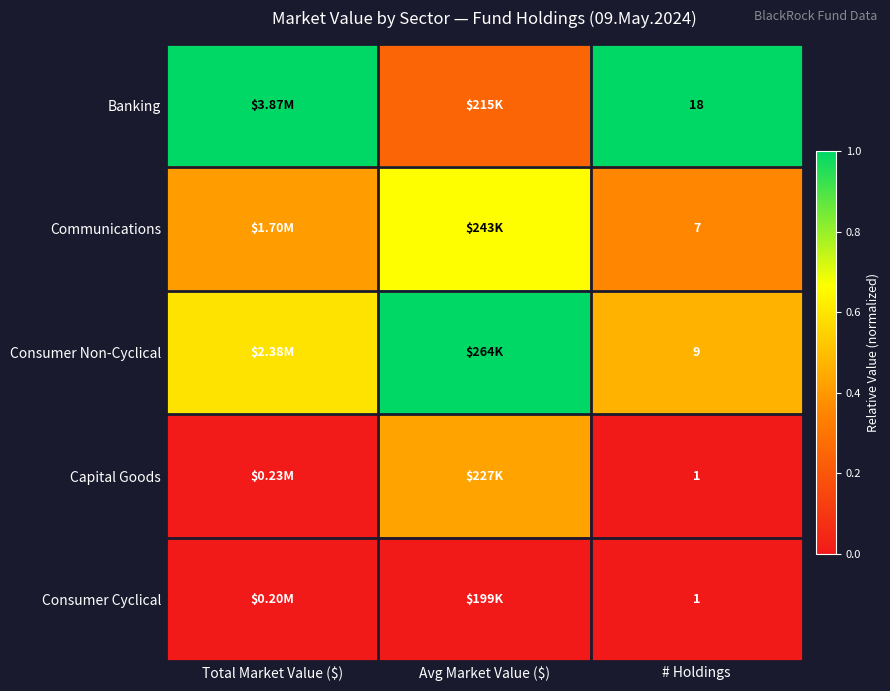

Count the Consumer Non-Cyclical values in the range 0 to 1.

3